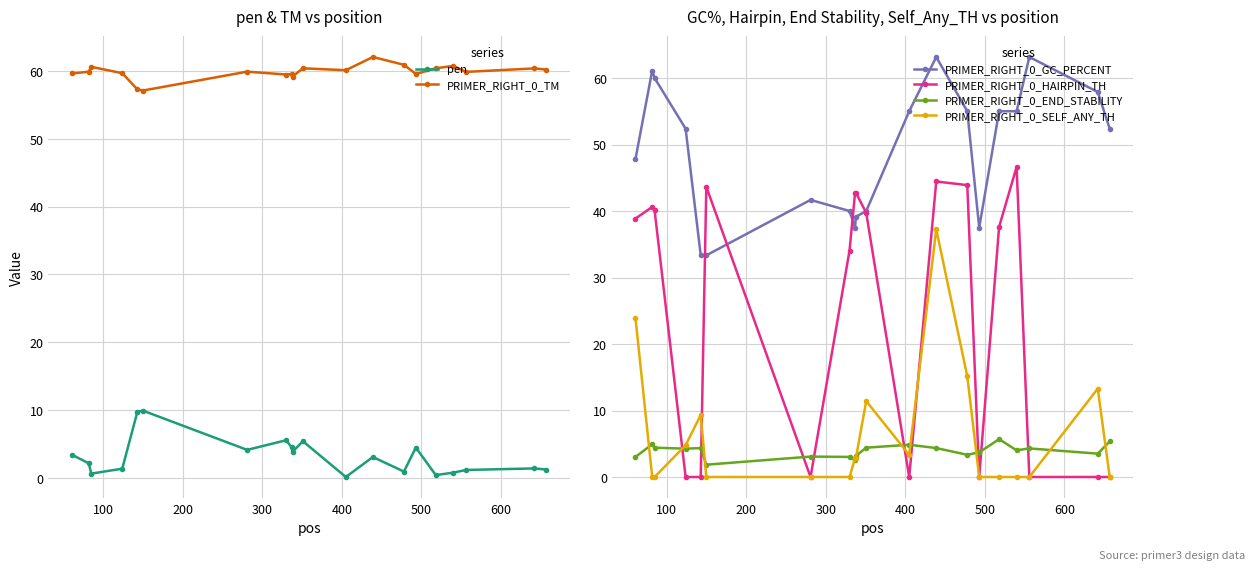

What is the value of the PRIMER_RIGHT_0_HAIRPIN_TH point at the 2nd from the left?

40.6